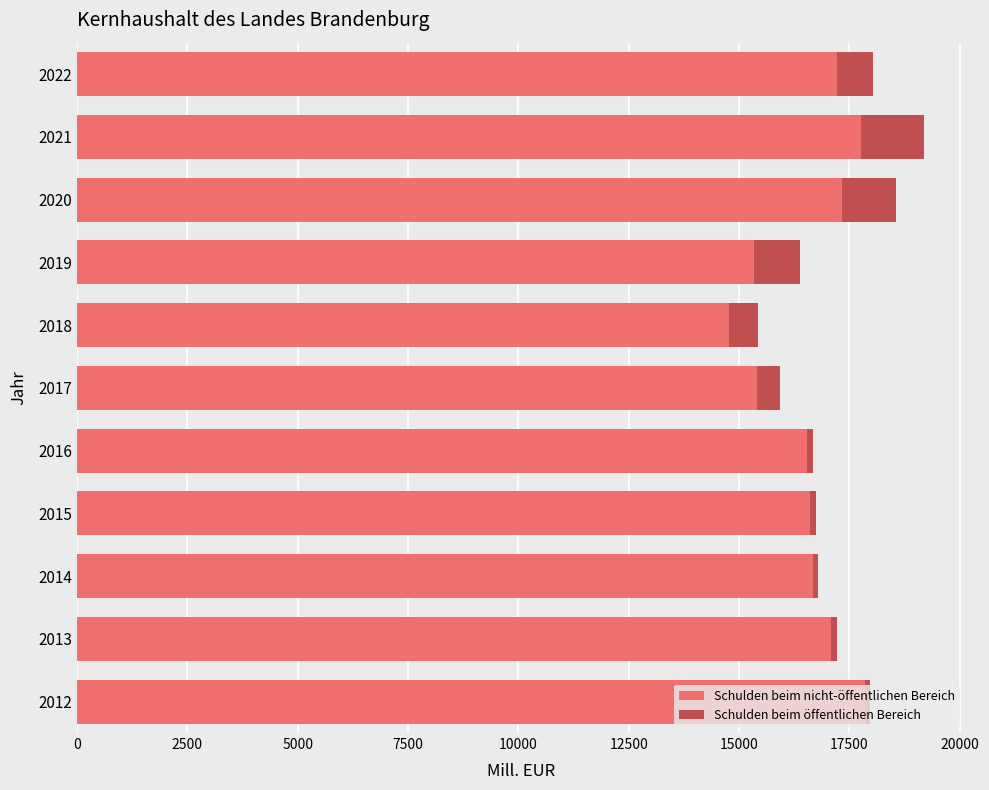

What are all the series names shown in the legend?

Schulden beim nicht-öffentlichen Bereich, Schulden beim öffentlichen Bereich